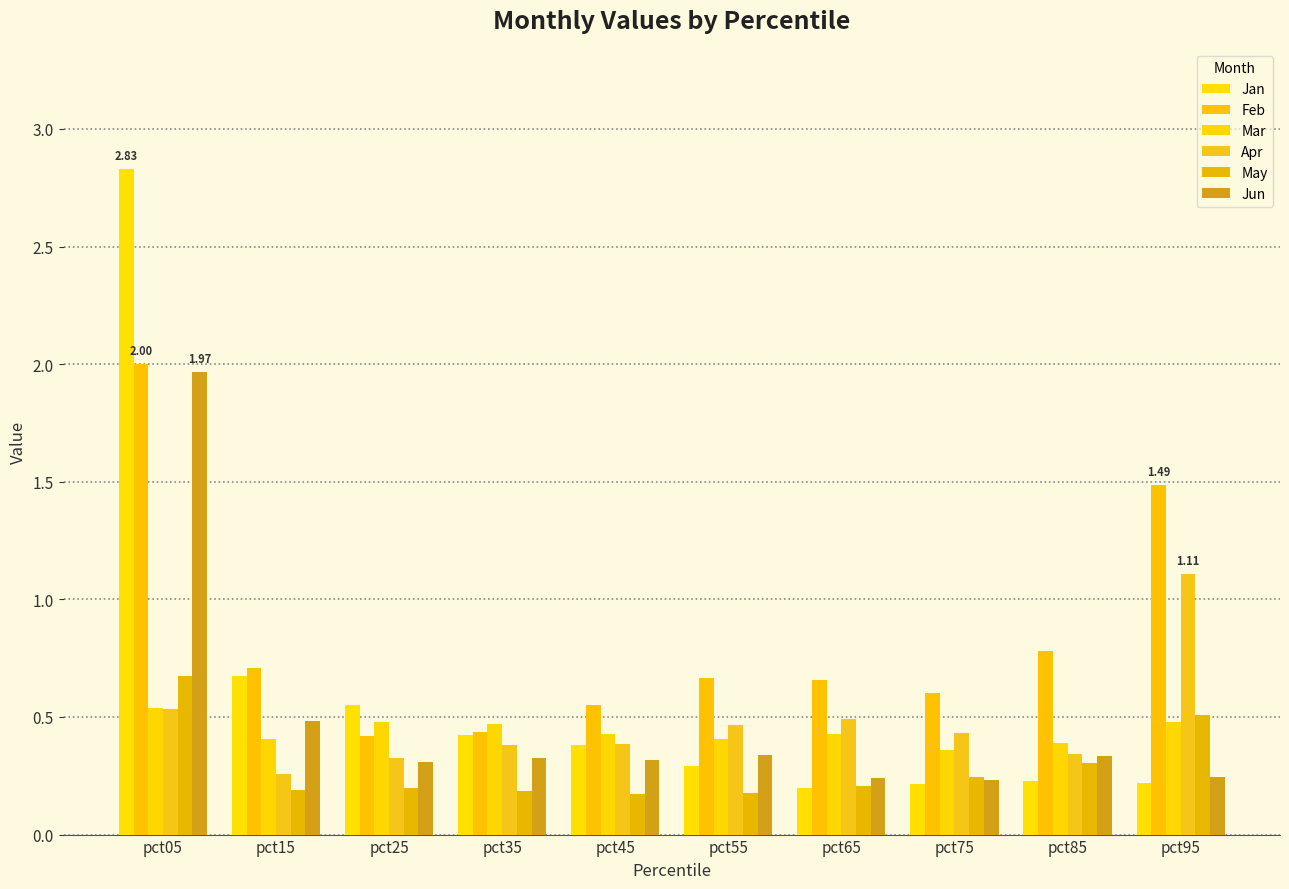

What is the difference between the maximum and minimum values in the Jan series?

2.6